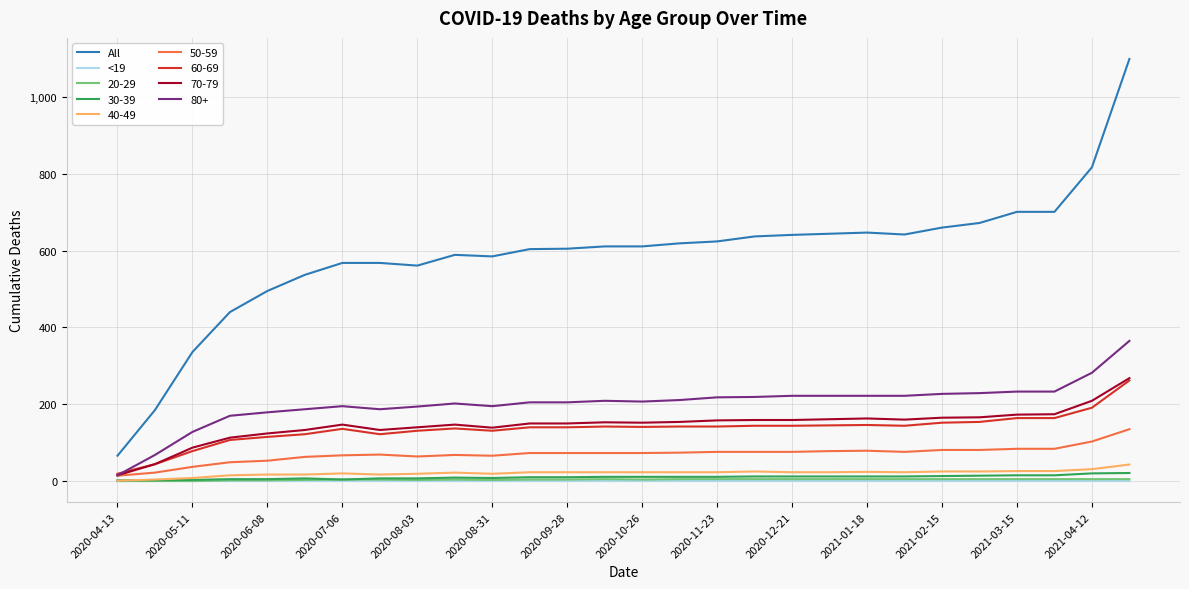

How many lines are shown in the chart?

9